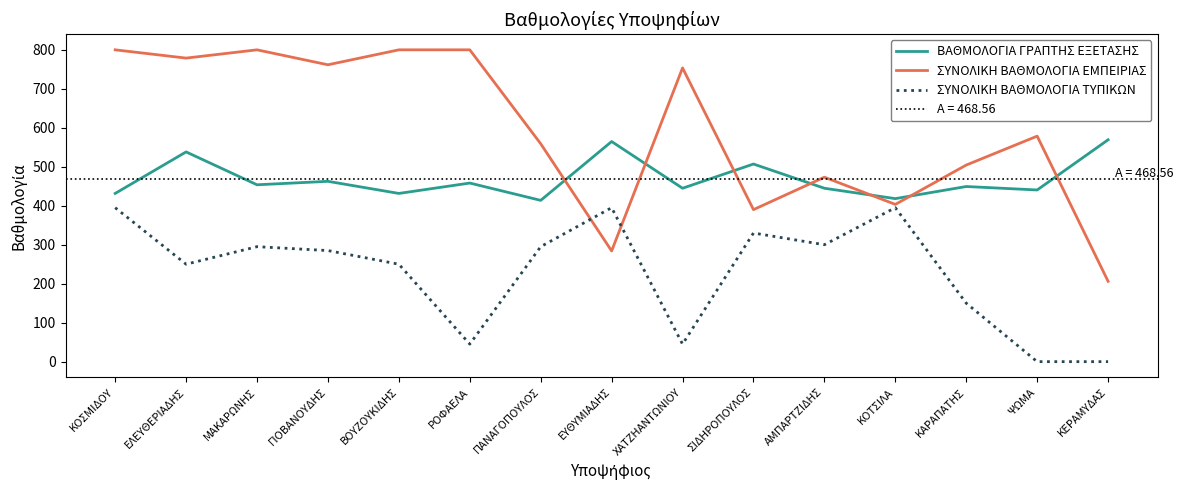

What is the difference between the highest and lowest values at ΕΥΘΥΜΙΑΔΗΣ?

280.7